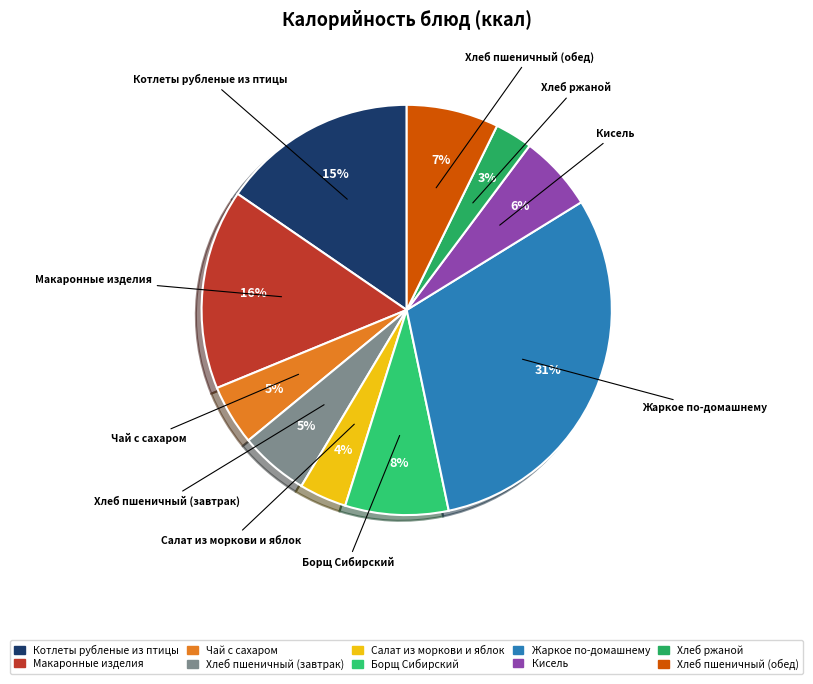

Between Хлеб пшеничный (завтрак) and Хлеб ржаной, which is larger?

Хлеб пшеничный (завтрак)